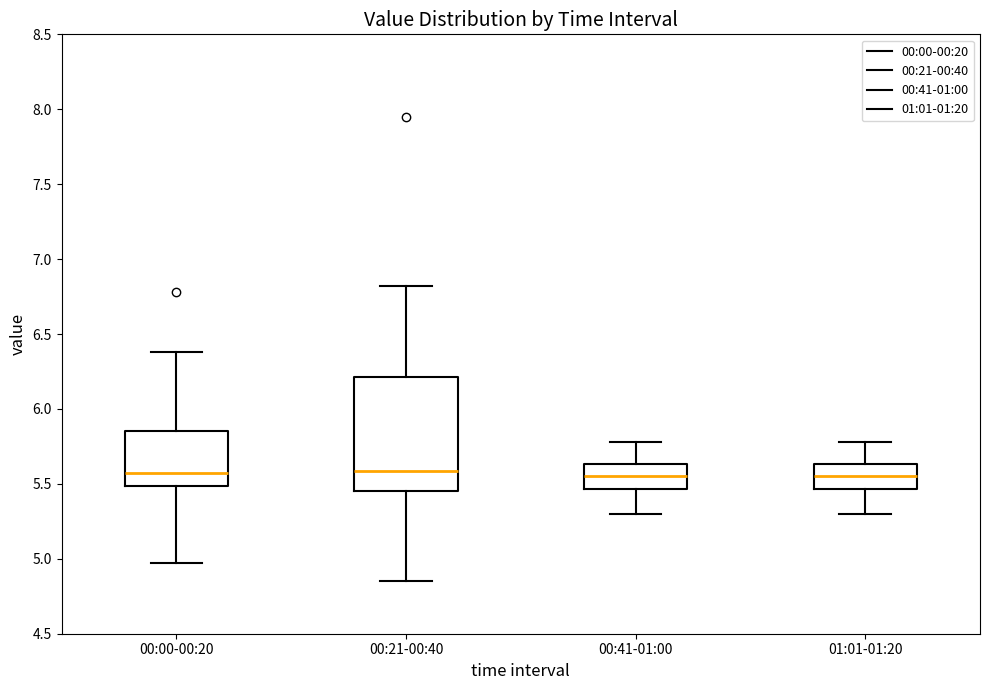

Which box is the tallest, from its lower edge to its upper edge?

00:21-00:40